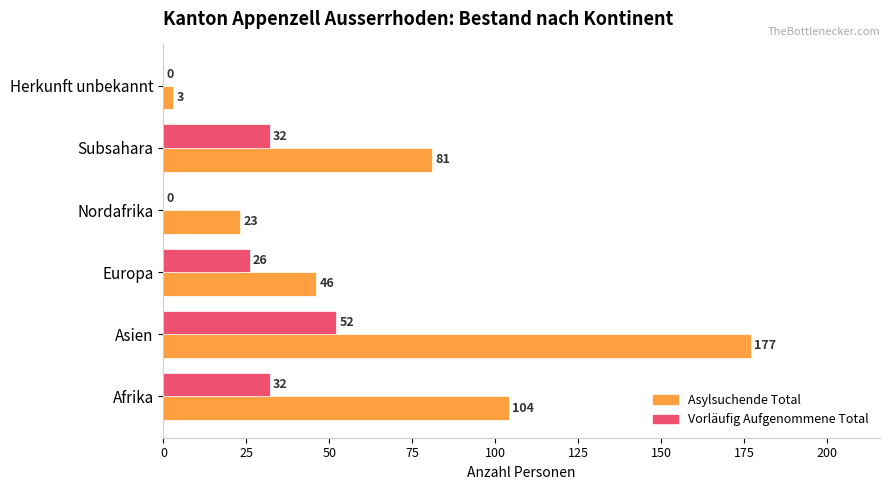

At which label is Asylsuchende Total closest to 90?

Subsahara